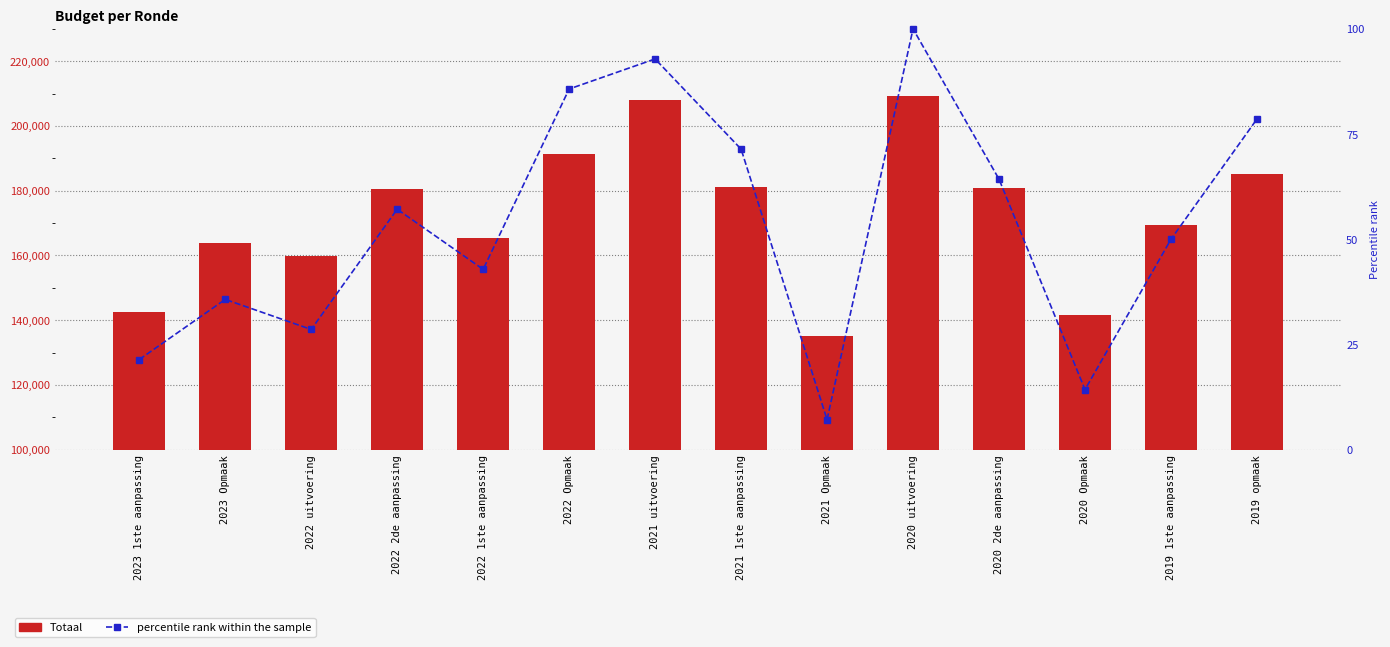

Is the value of percentile rank within the sample at 2021 1ste aanpassing greater than the value of Totaal at 2020 2de aanpassing?

No